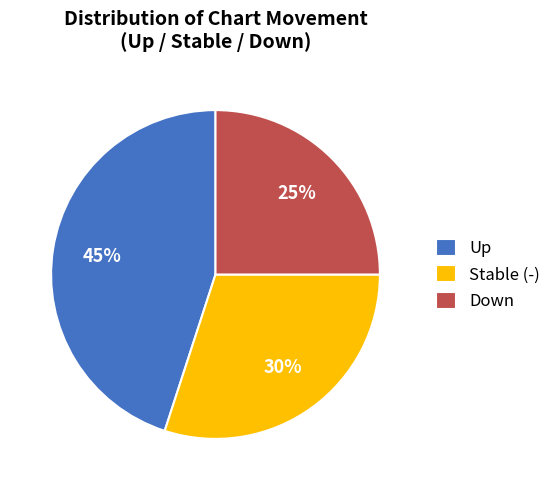

How many slices are in this pie chart?

3